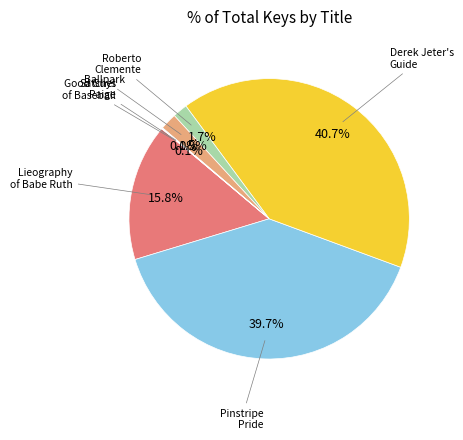

Is there any slice that represents more than half of the pie?

No